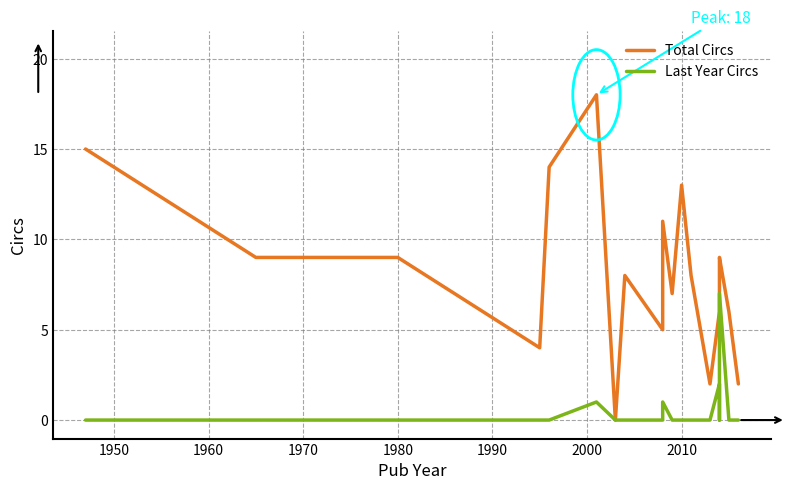

What is the sum of all Last Year Circs values?

11